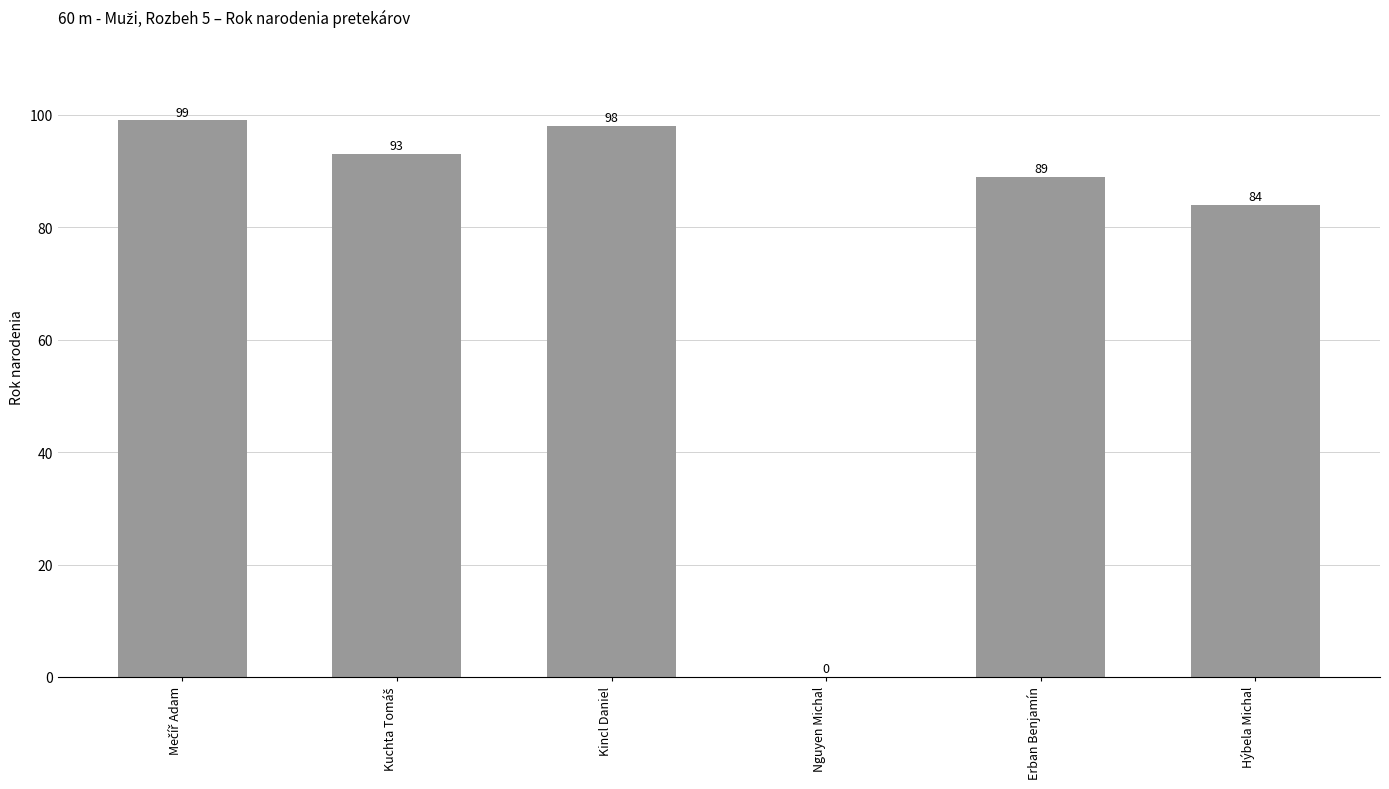

At which label is the value closest to 49?

Hýbela Michal